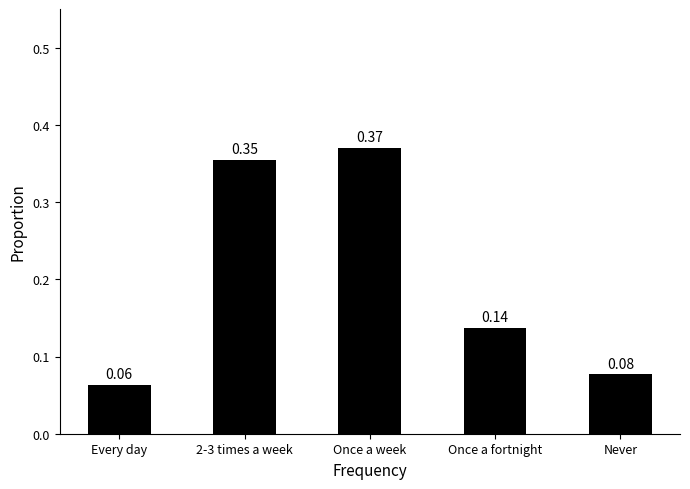

What is the difference between the maximum and minimum values?

0.3